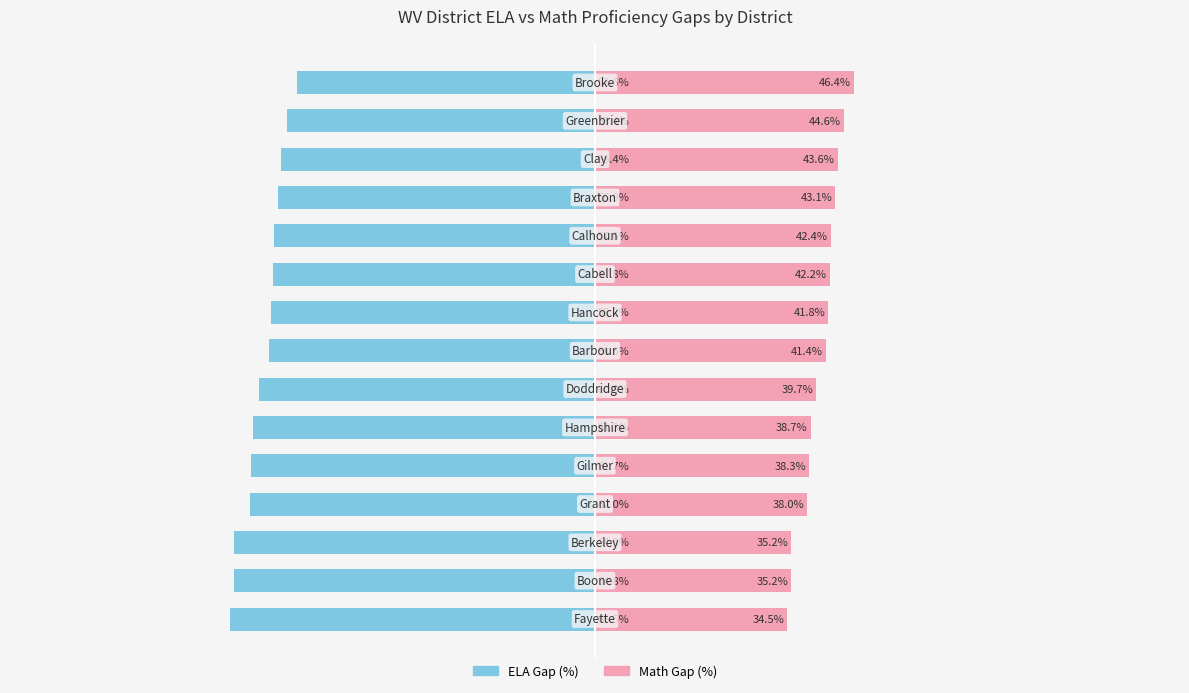

How many values in the Math Gap (%) series are below 41?

7